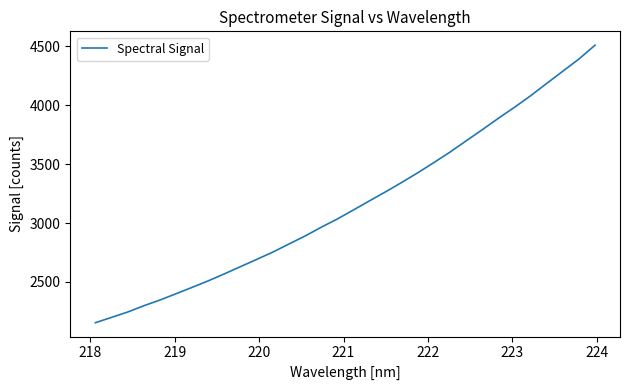

What is the difference between the maximum and minimum values?

2355.3